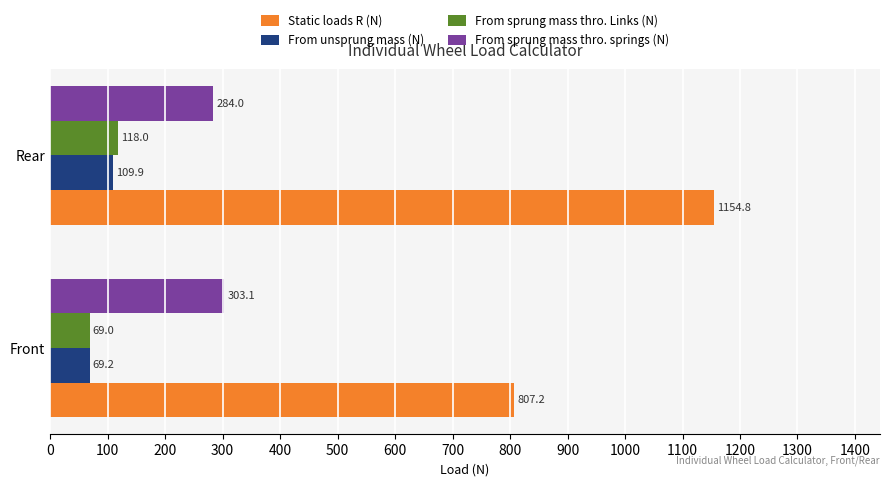

What is the difference between the highest and lowest values at Rear?

1044.9